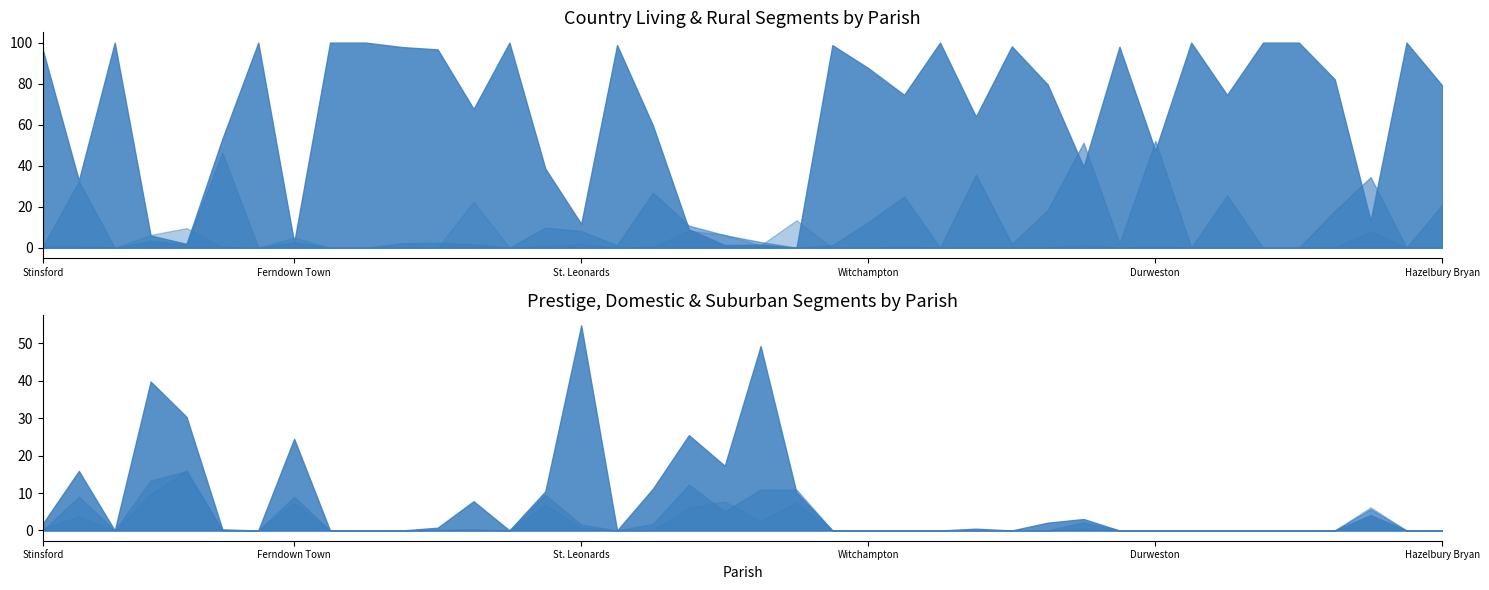

Which series has the widest spread of values?

A Country Living